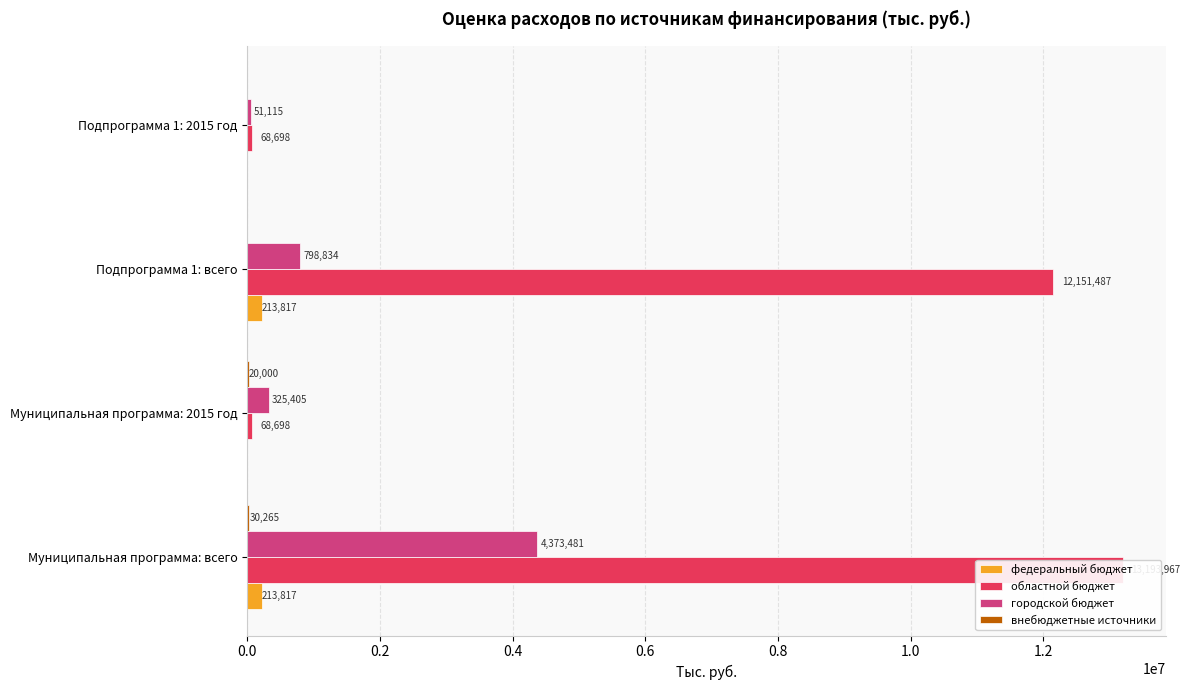

What is the value of the внебюджетные источники bar at the 1st from the left?

30265.0